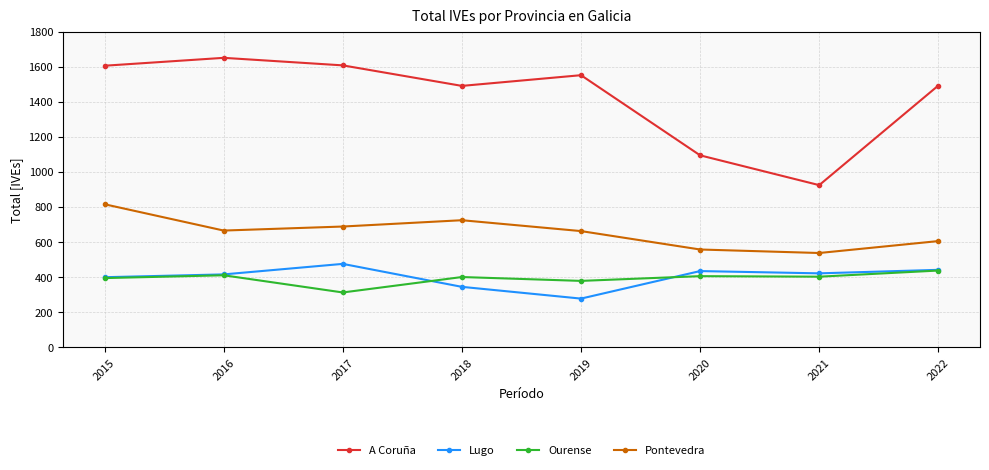

Where is the first local minimum for Ourense?

2017